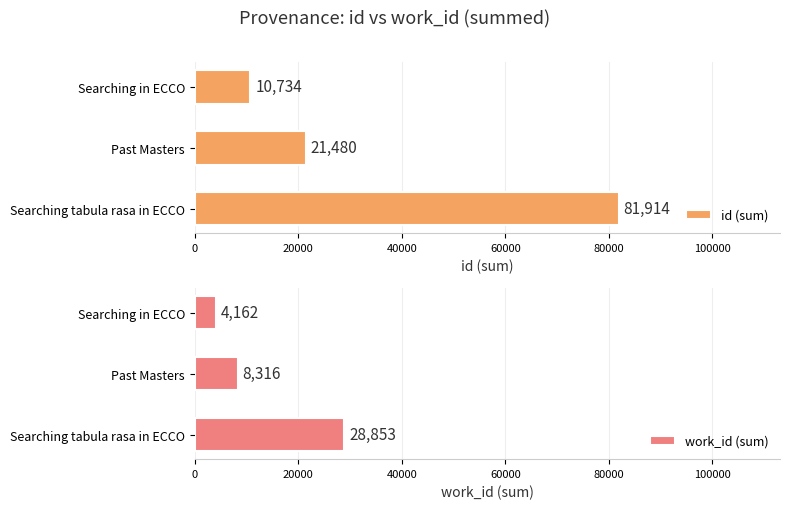

At how many categories does at least one series exceed 54929?

1